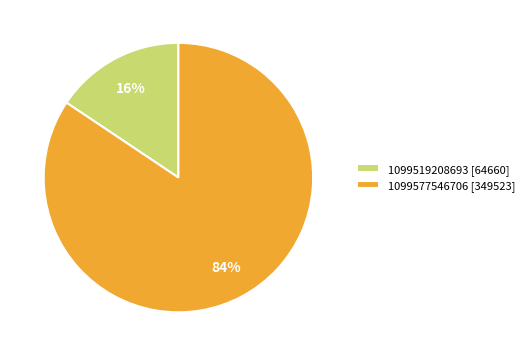

The 1099519208693 slice represents 5% of the pie. True or false?

False